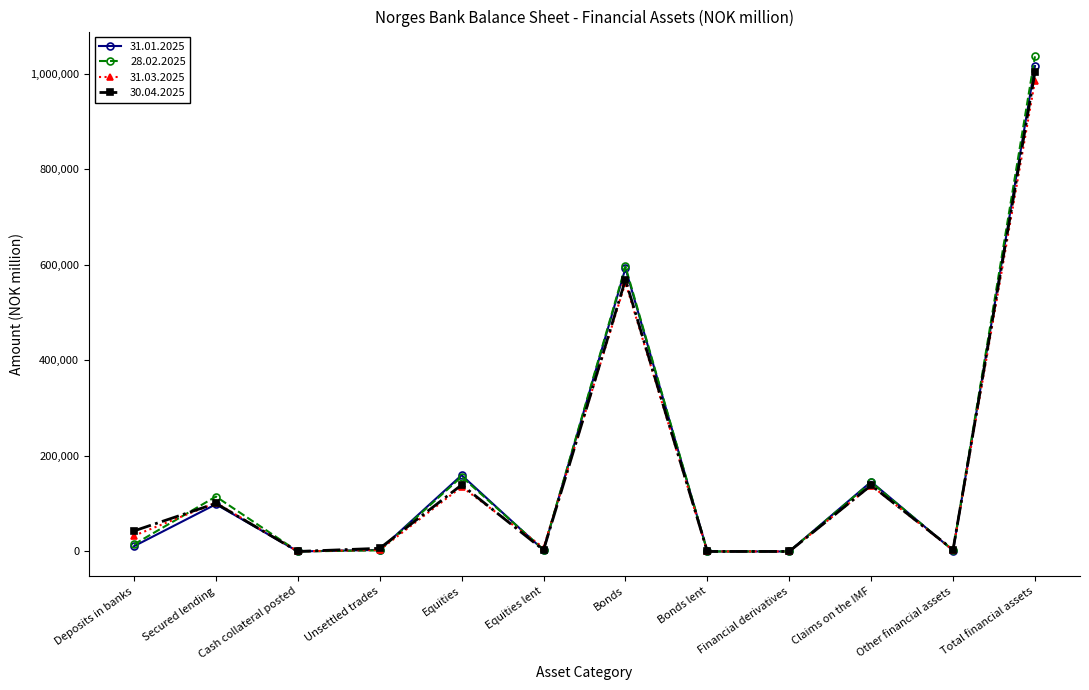

What is the maximum value for 31.01.2025?

1016146